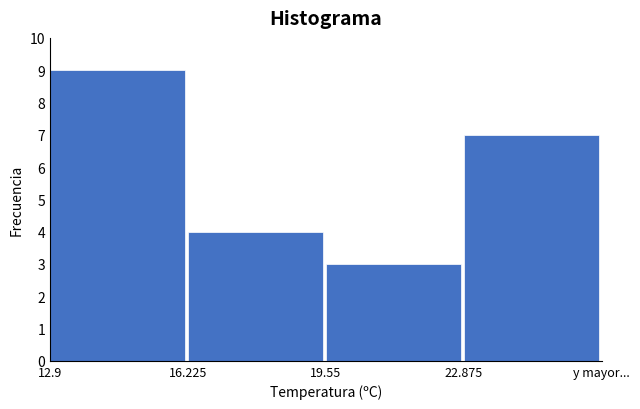

Reading left to right, extract all data points from this chart.

9	4	3	7